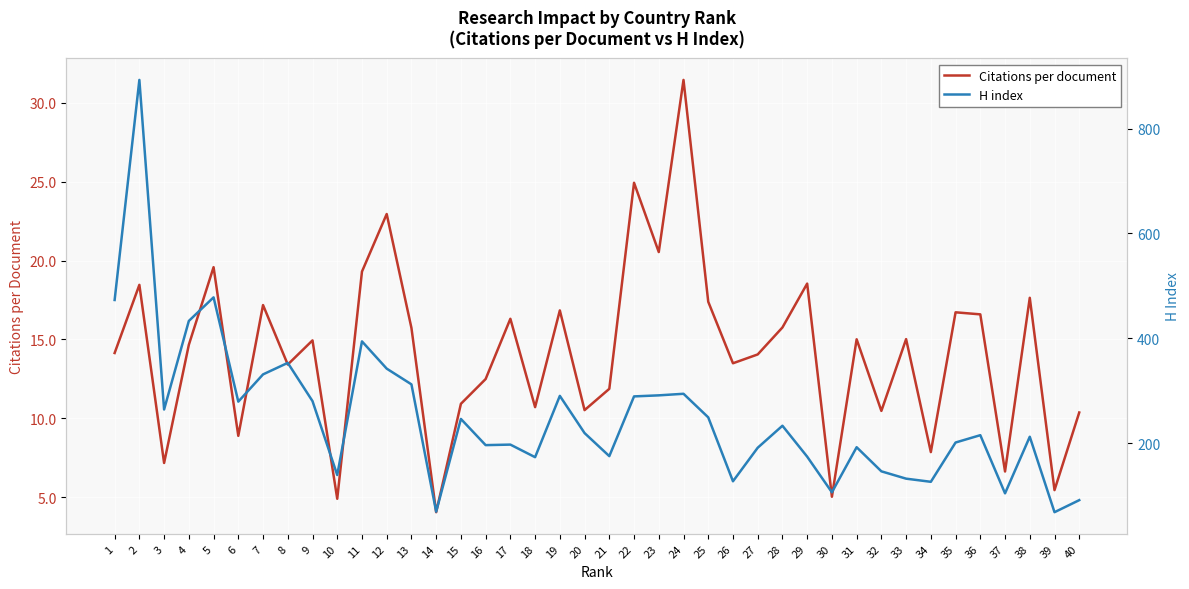

Is it true that Citations per document equals 15.0 at 33?

True